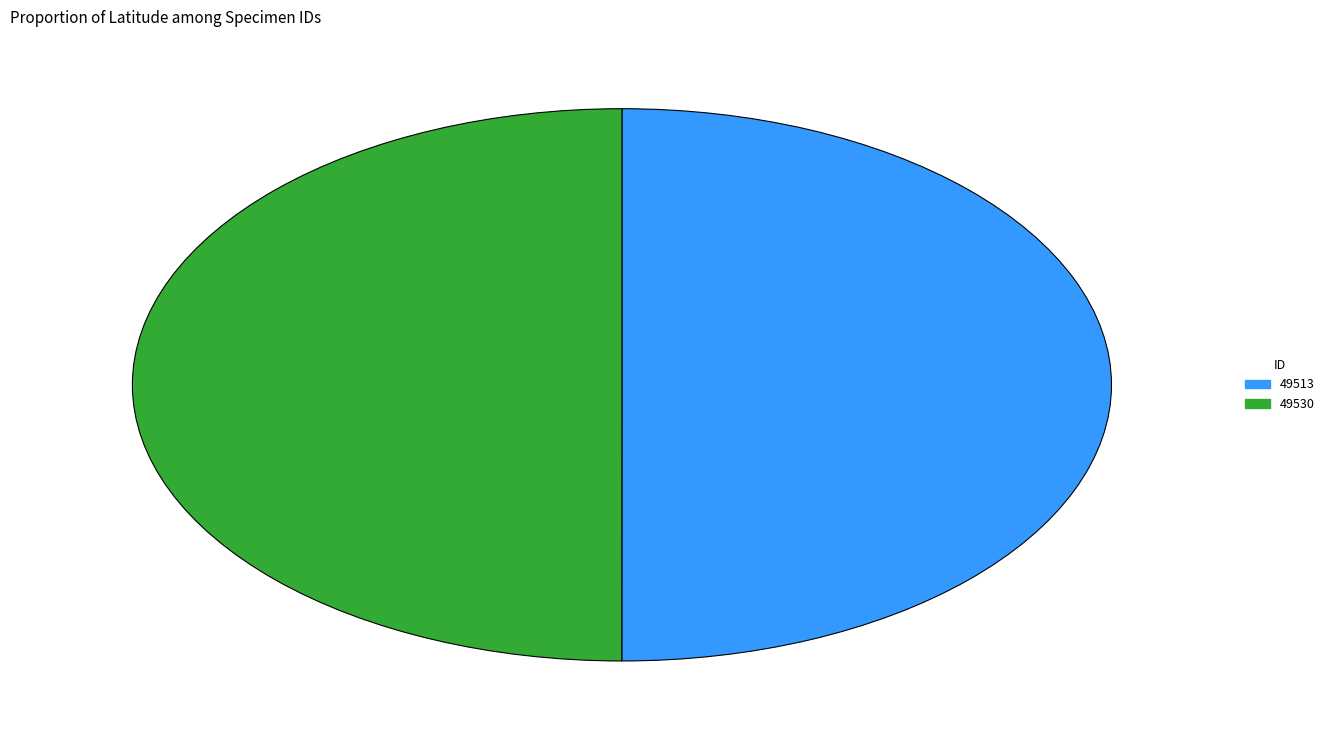

Count the number of slices in the pie.

2